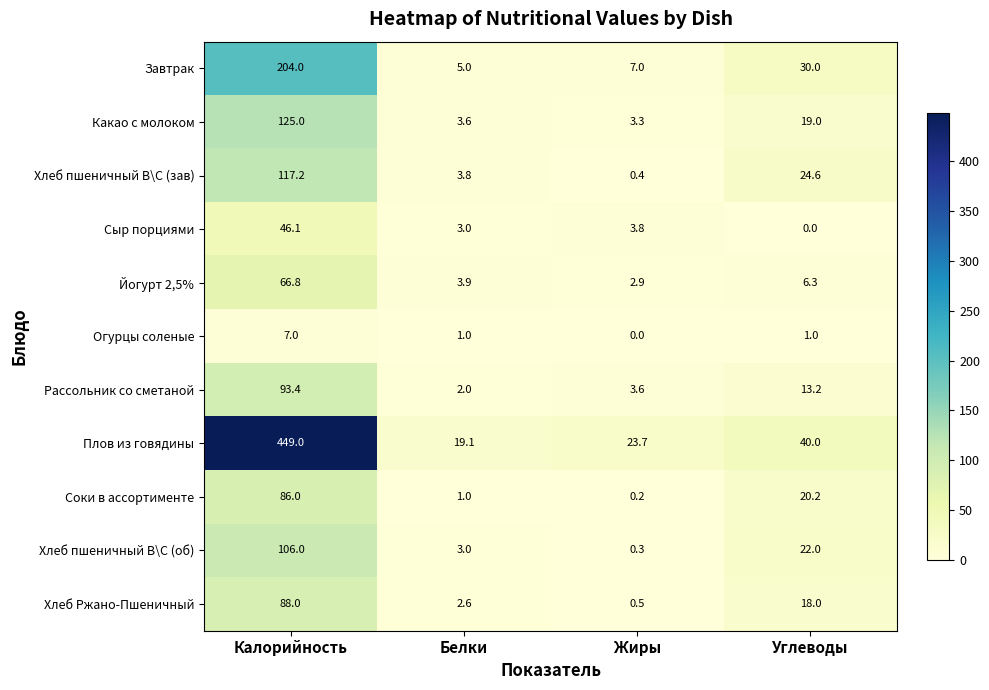

At Жиры, list the series in order from smallest to largest.

Огурцы соленые, Соки в ассортименте, Хлеб пшеничный В\С (об), Хлеб пшеничный В\С (зав), Хлеб Ржано-Пшеничный, Йогурт 2,5%, Какао с молоком, Рассольник со сметаной, Сыр порциями, Завтрак, Плов из говядины